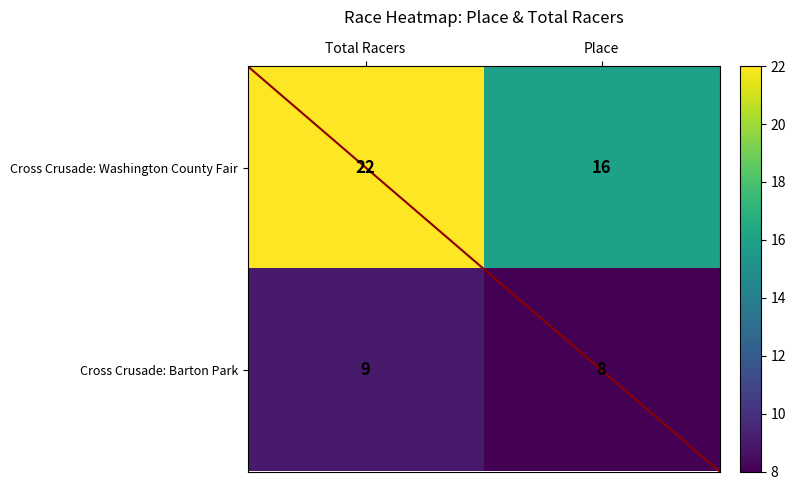

What value does the Cross Crusade: Barton Park series have at Place?

8